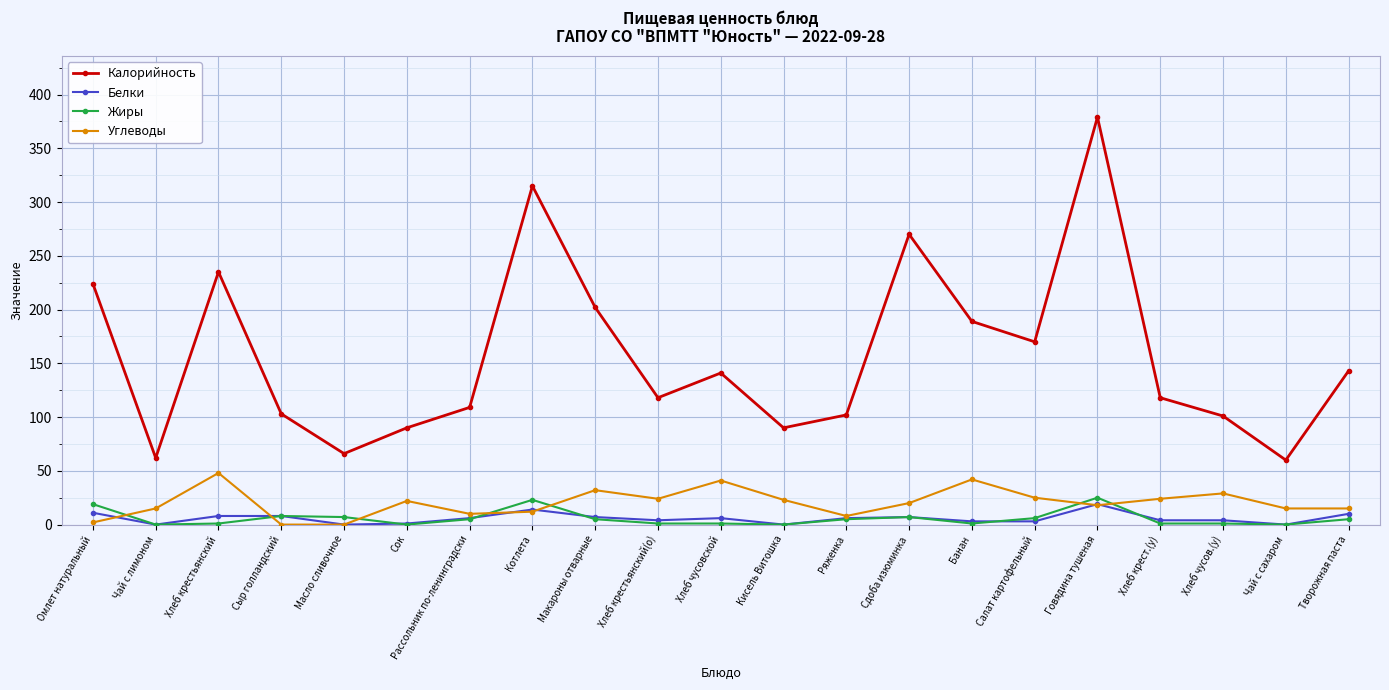

What is the difference between the second highest and second lowest values in the Белки series?

14